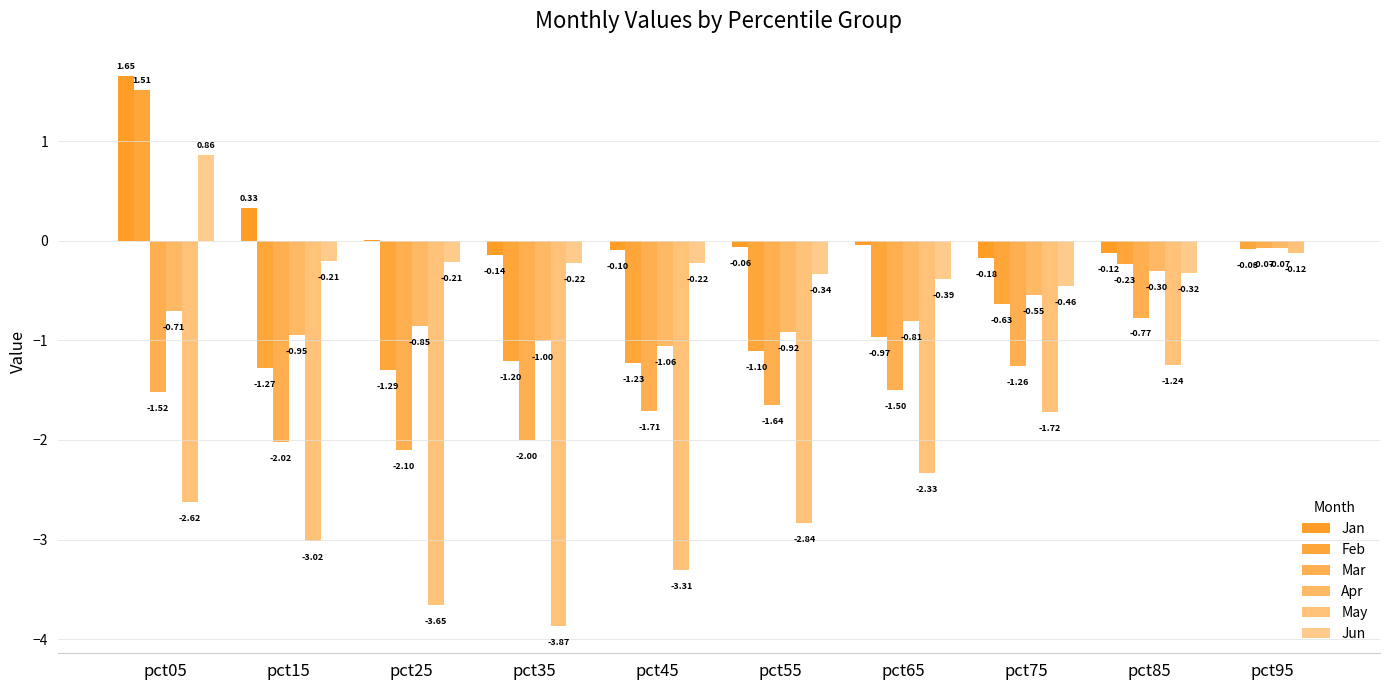

Reading right to left, extract all data points from this chart.

Jan: pct95=-0.0	pct85=-0.1	pct75=-0.2	pct65=-0.0	pct55=-0.1	pct45=-0.1	pct35=-0.1	pct25=0.0	pct15=0.3	pct05=1.7
Feb: pct95=-0.1	pct85=-0.2	pct75=-0.6	pct65=-1.0	pct55=-1.1	pct45=-1.2	pct35=-1.2	pct25=-1.3	pct15=-1.3	pct05=1.5
Mar: pct95=-0.1	pct85=-0.8	pct75=-1.3	pct65=-1.5	pct55=-1.6	pct45=-1.7	pct35=-2.0	pct25=-2.1	pct15=-2.0	pct05=-1.5
Apr: pct95=-0.1	pct85=-0.3	pct75=-0.5	pct65=-0.8	pct55=-0.9	pct45=-1.1	pct35=-1.0	pct25=-0.9	pct15=-0.9	pct05=-0.7
May: pct95=-0.1	pct85=-1.2	pct75=-1.7	pct65=-2.3	pct55=-2.8	pct45=-3.3	pct35=-3.9	pct25=-3.7	pct15=-3.0	pct05=-2.6
Jun: pct95=0.0	pct85=-0.3	pct75=-0.5	pct65=-0.4	pct55=-0.3	pct45=-0.2	pct35=-0.2	pct25=-0.2	pct15=-0.2	pct05=0.9